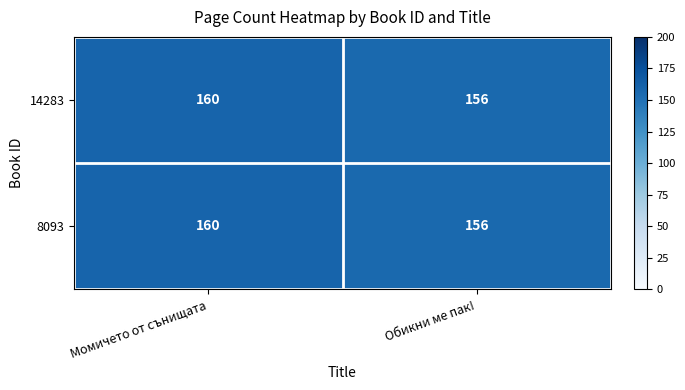

Reading left to right, what are all the values shown in this chart?

14283: 160	156
8093: 160	156